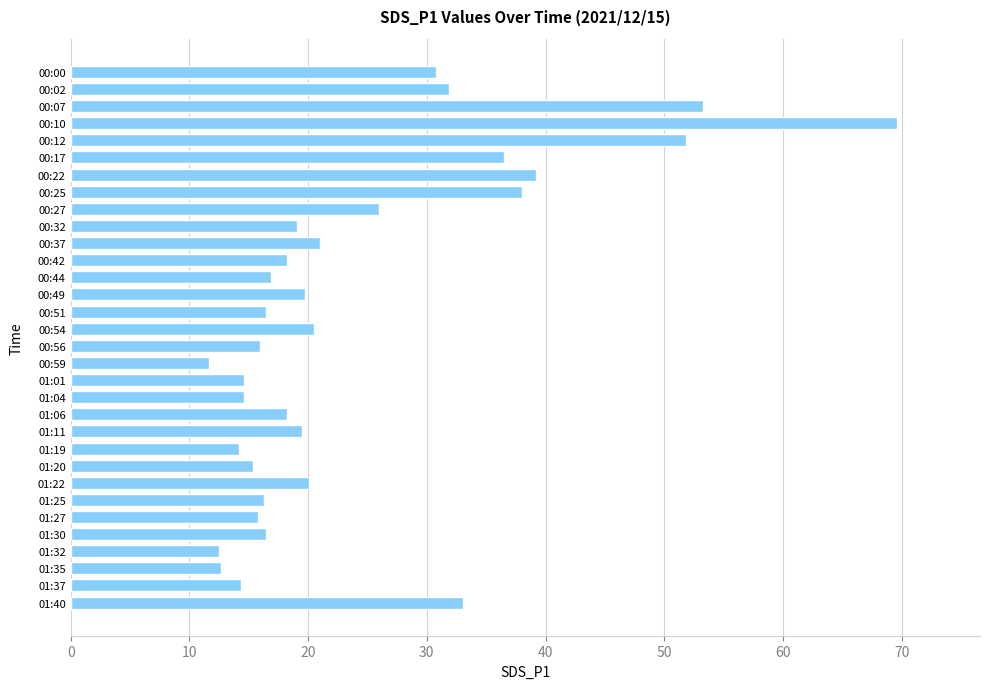

Which label corresponds to the largest value in the chart?

00:10